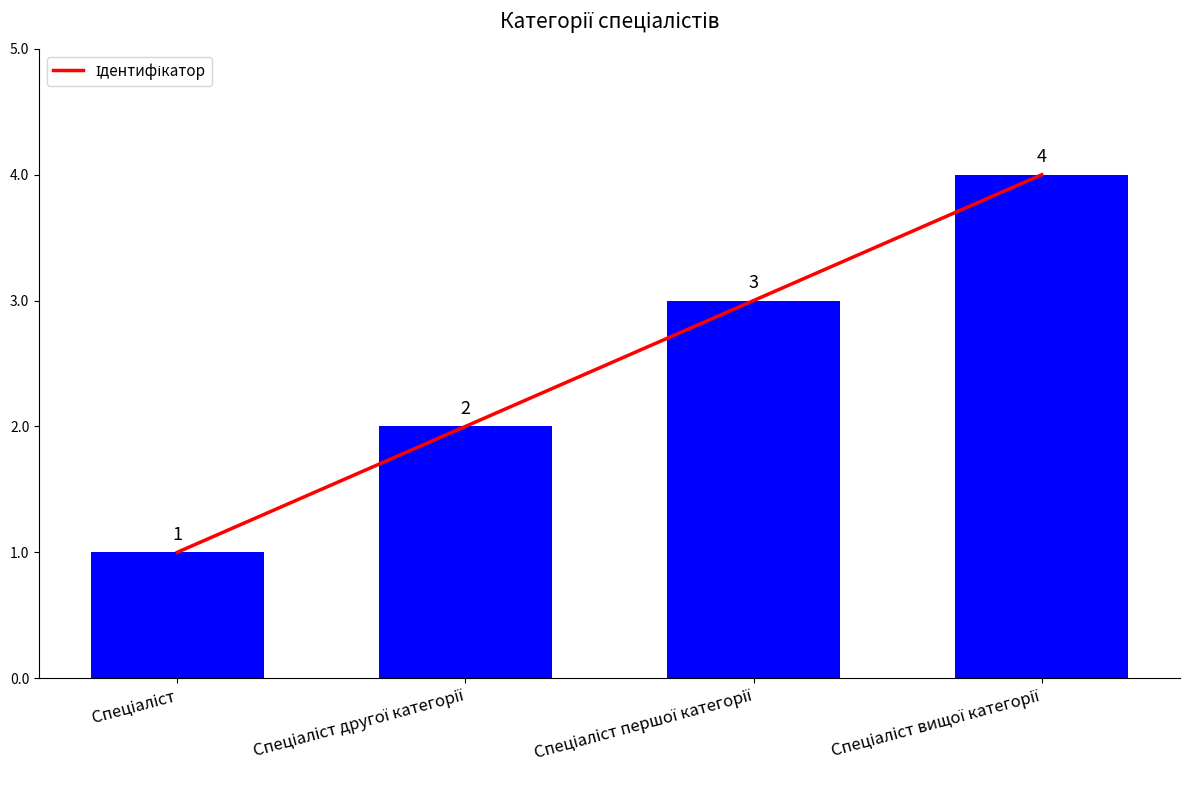

Reading right to left, transcribe all the data shown in this chart.

4	3	2	1